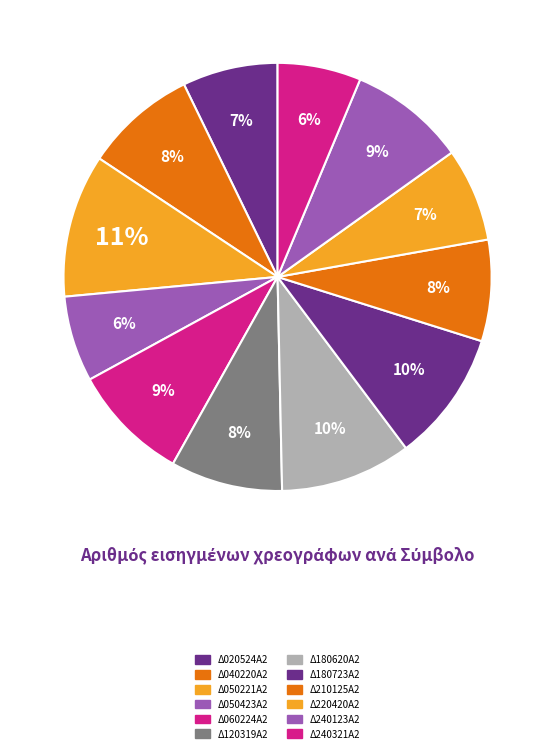

The Δ210125Α2 slice represents 3% of the pie. True or false?

False